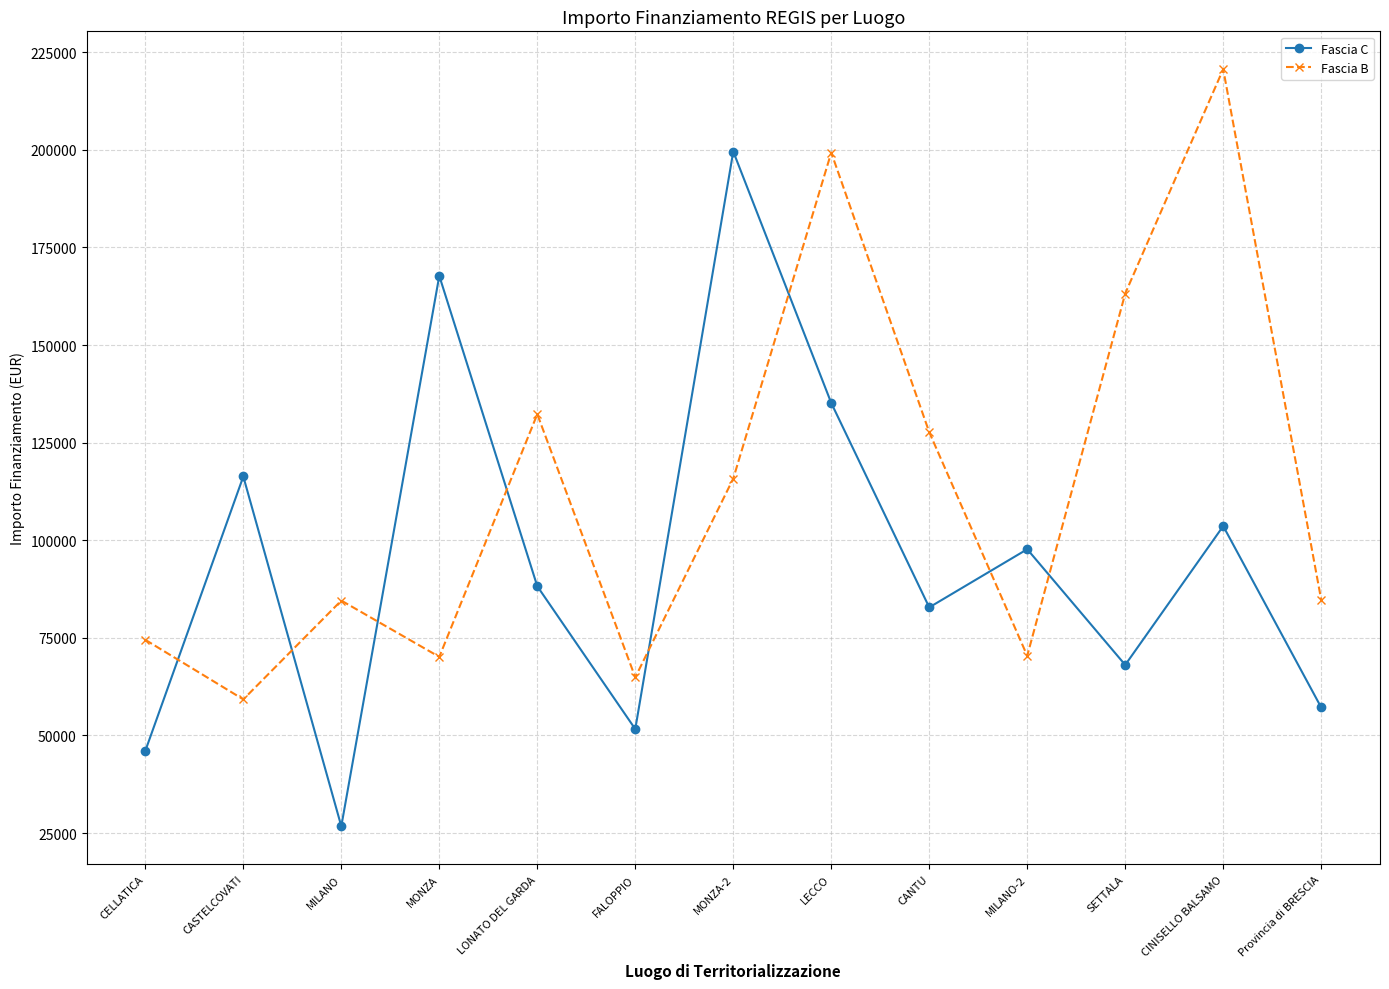

At which category is the sum across all series the highest?

LECCO